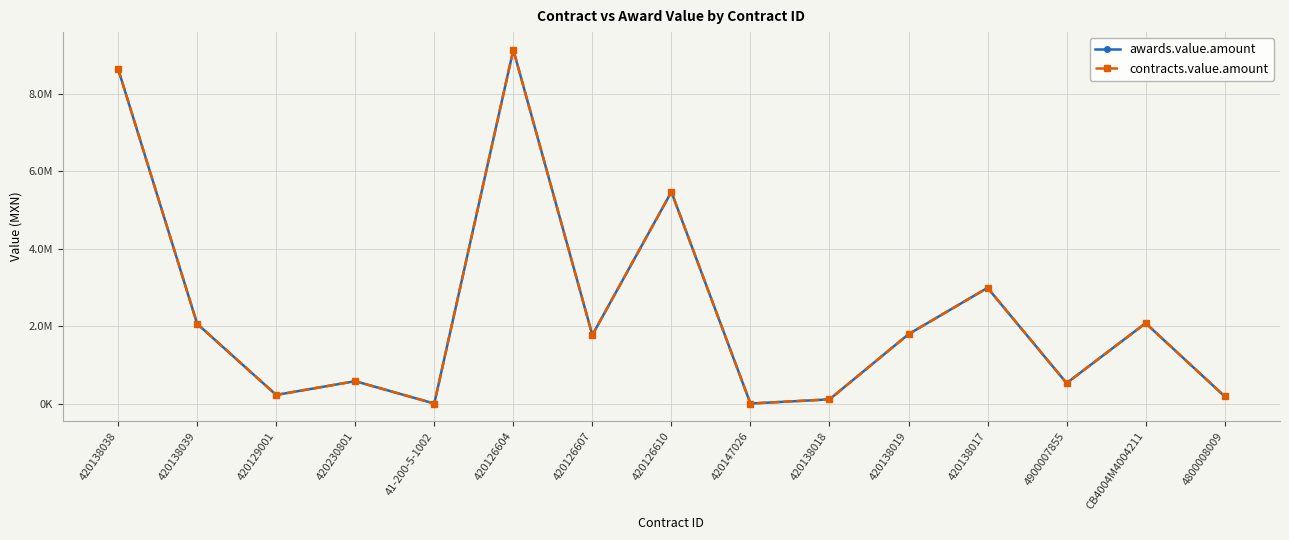

True or false: awards.value.amount has a value of 342639.0 at 420230801.

False